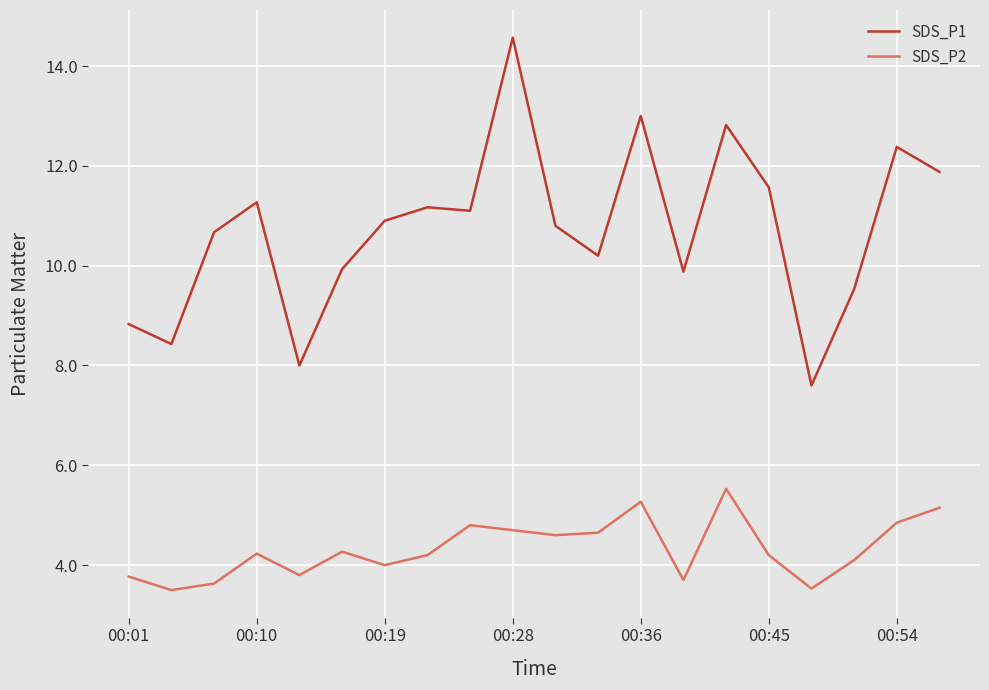

What is the minimum value shown in the chart?

3.5